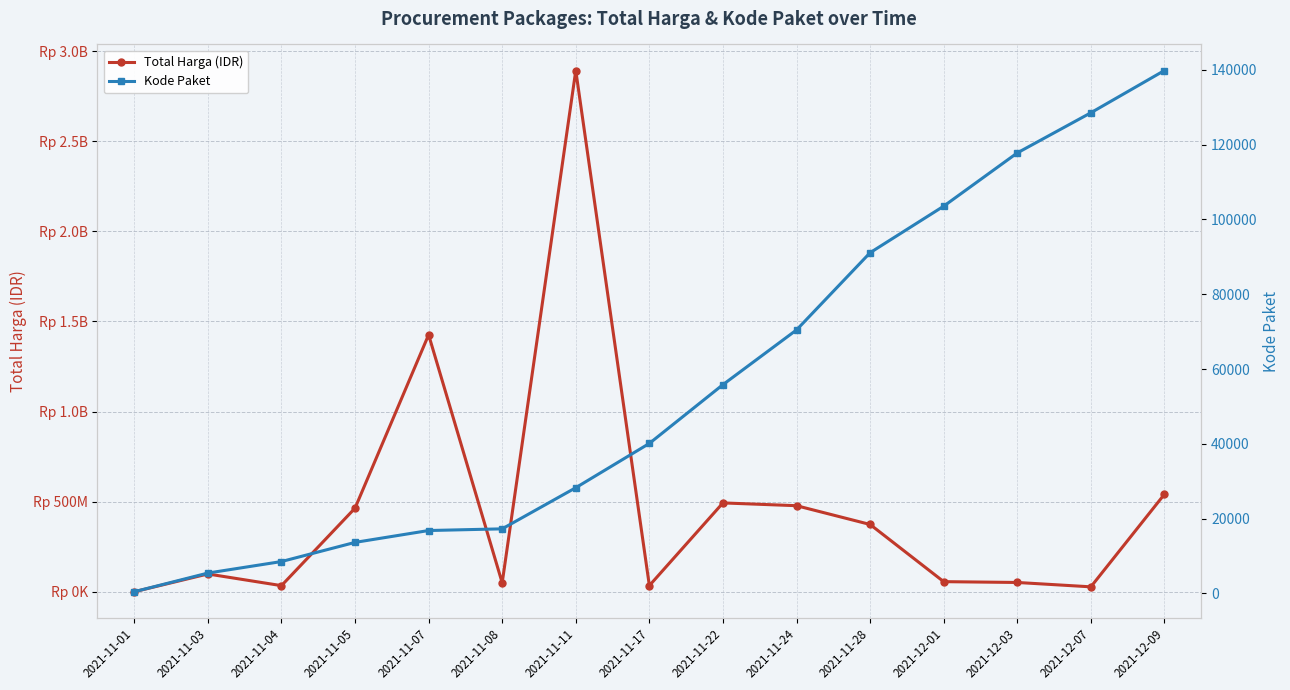

What position from the right is 2021-11-24?

6